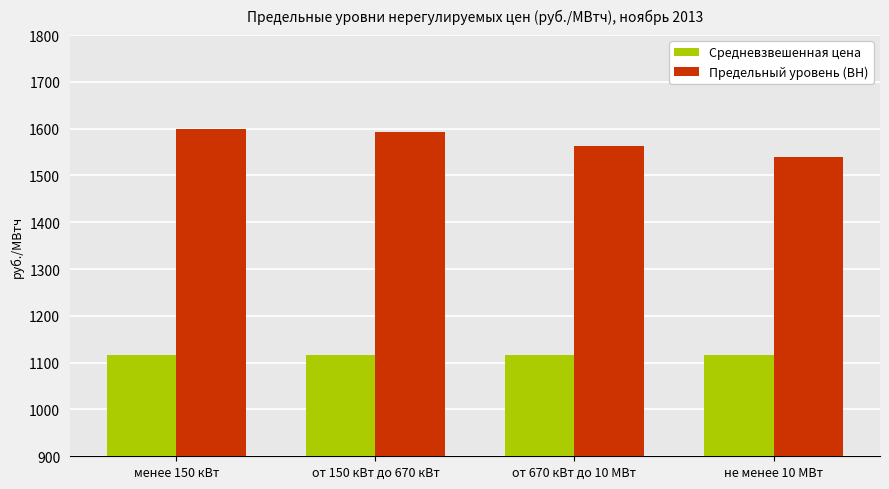

How many series are shown in this chart?

2